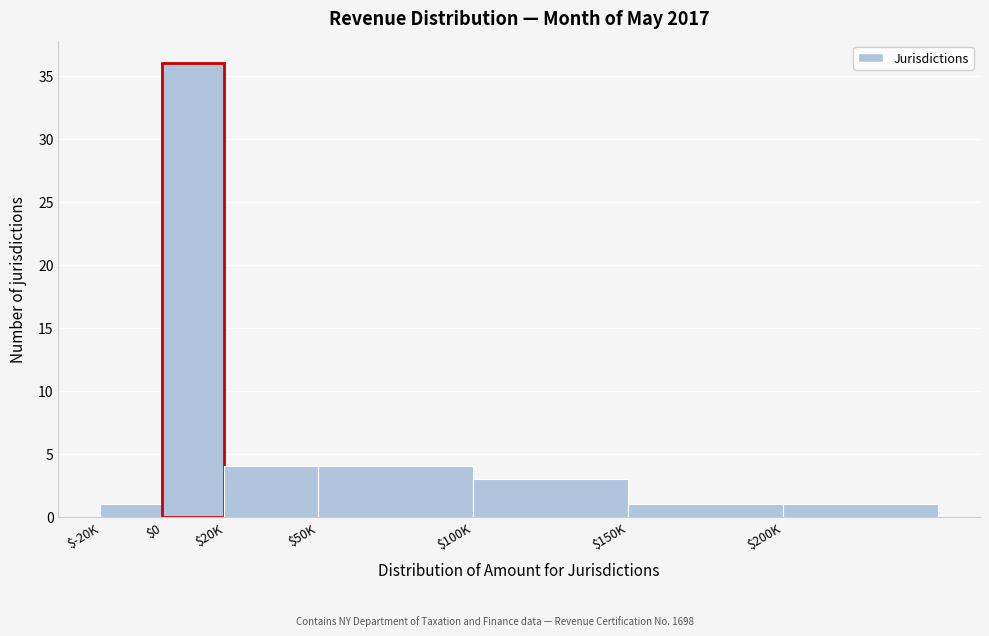

Reading left to right, what are all the values shown in this chart?

1	36	4	4	3	1	1